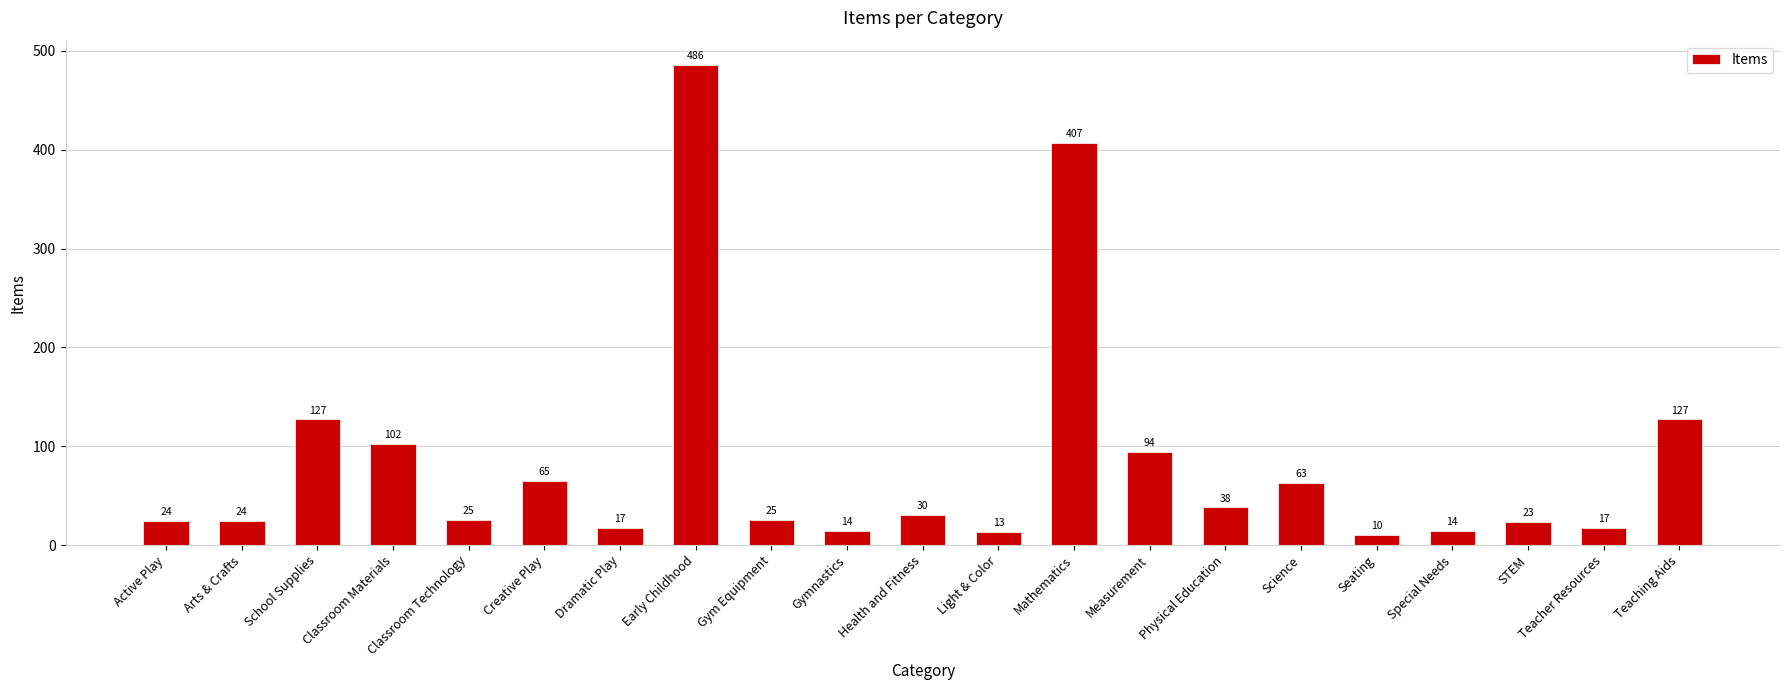

Which has a higher value, STEM or Teacher Resources?

STEM